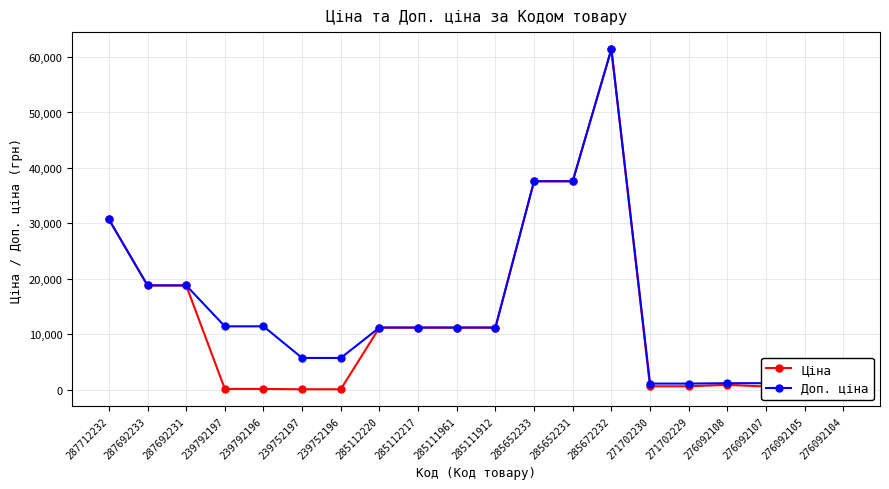

Between 287712232 and 271702229, which series saw the biggest shift?

Ціна